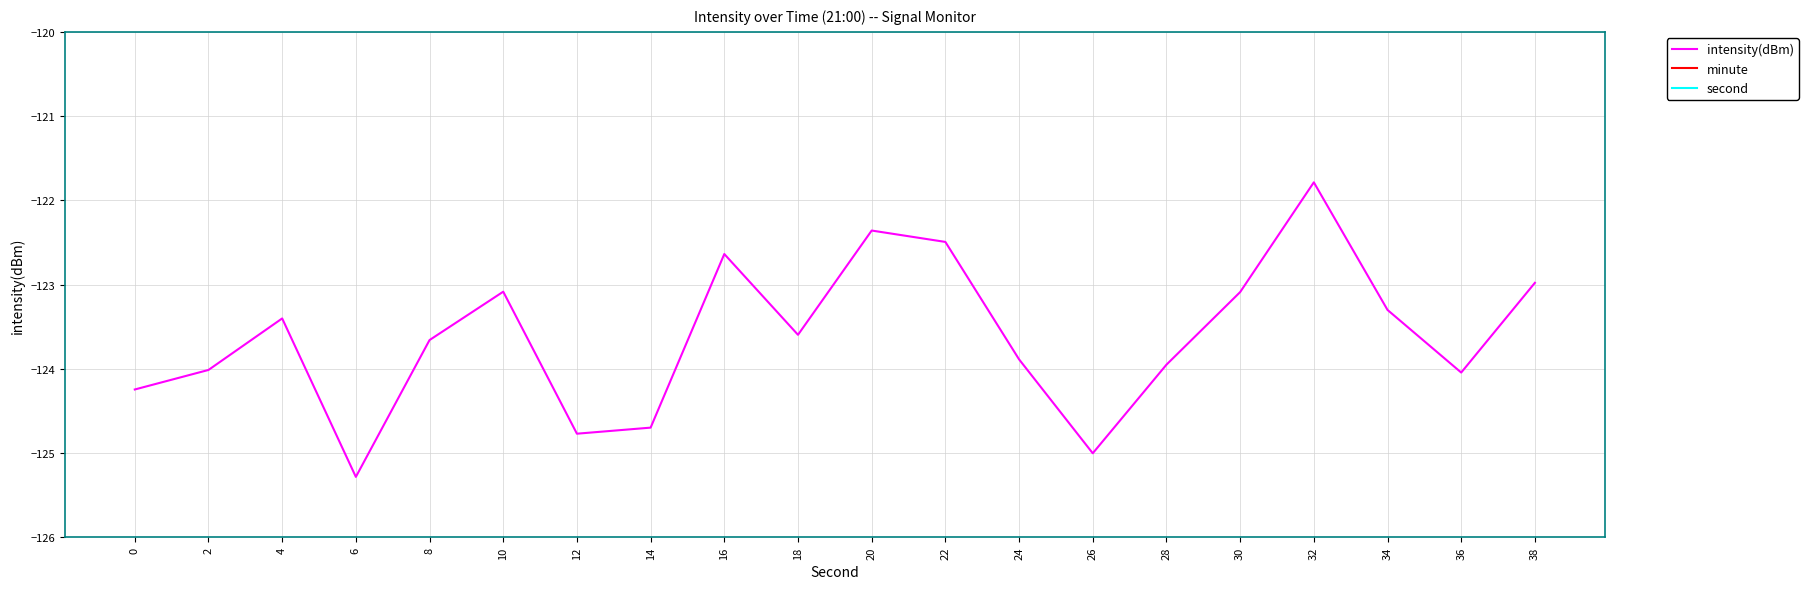

What is the value of the second point at the 4th from the left?

6.0